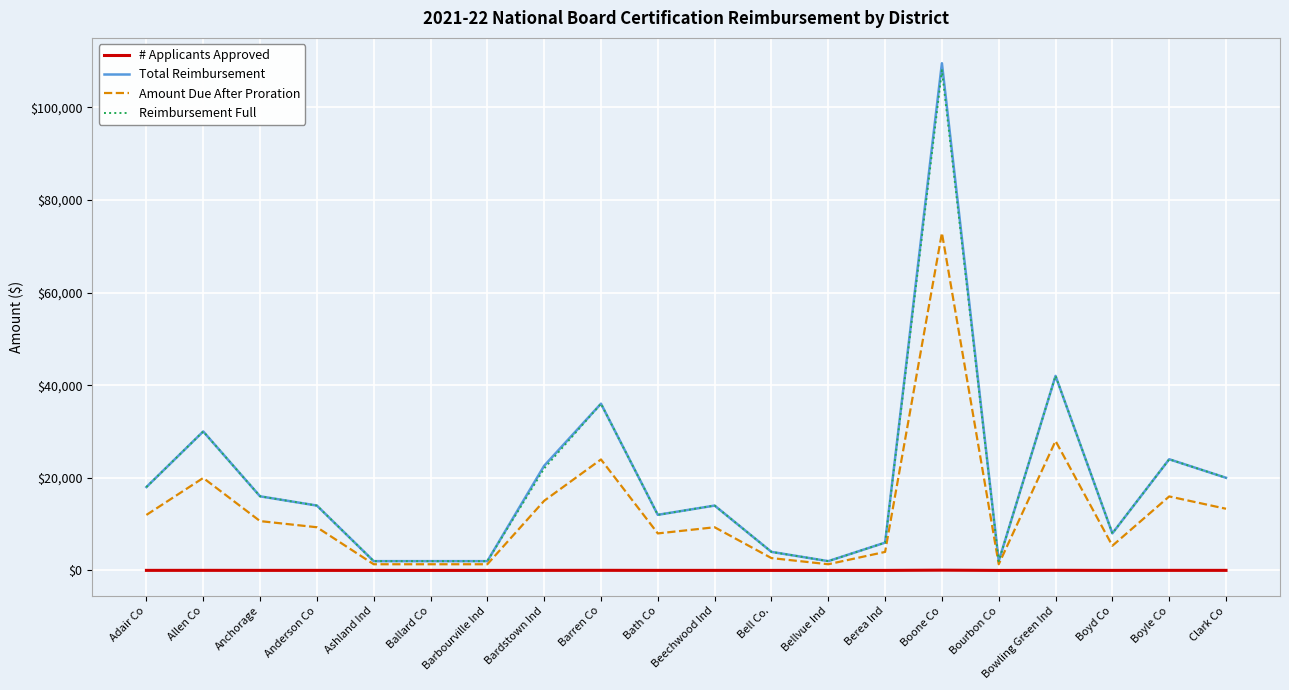

True or false: Total Reimbursement and # Applicants Approved cross at least once.

False